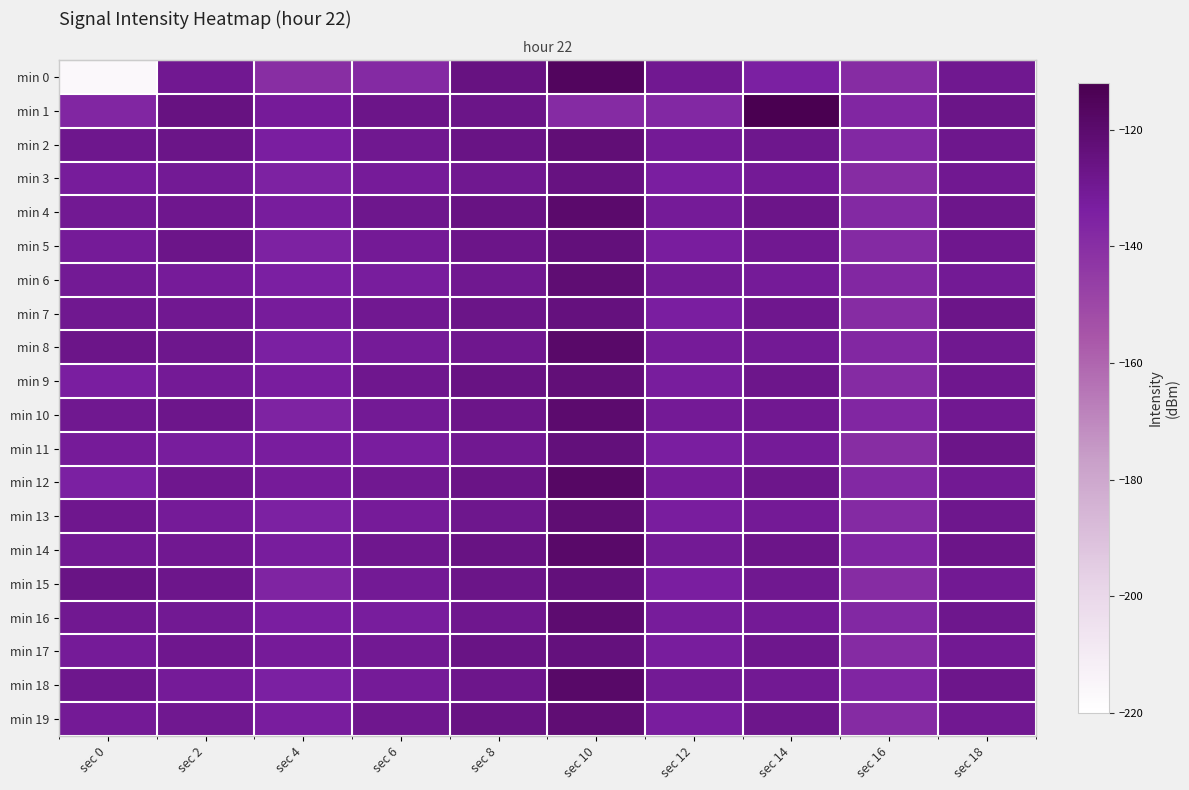

True or false: min 17 has a value of -138.7 at sec 16.

True